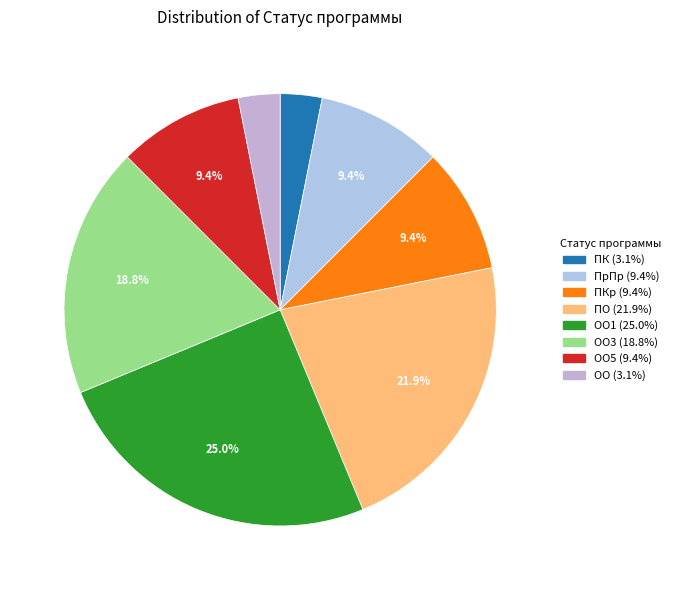

Count the number of slices in the pie.

8